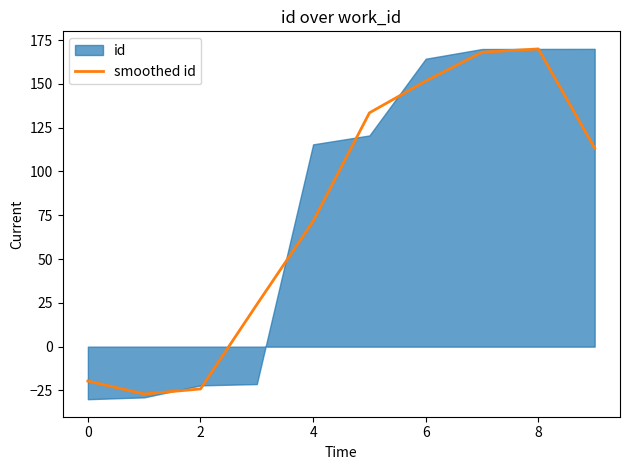

What is the average value?

76.1